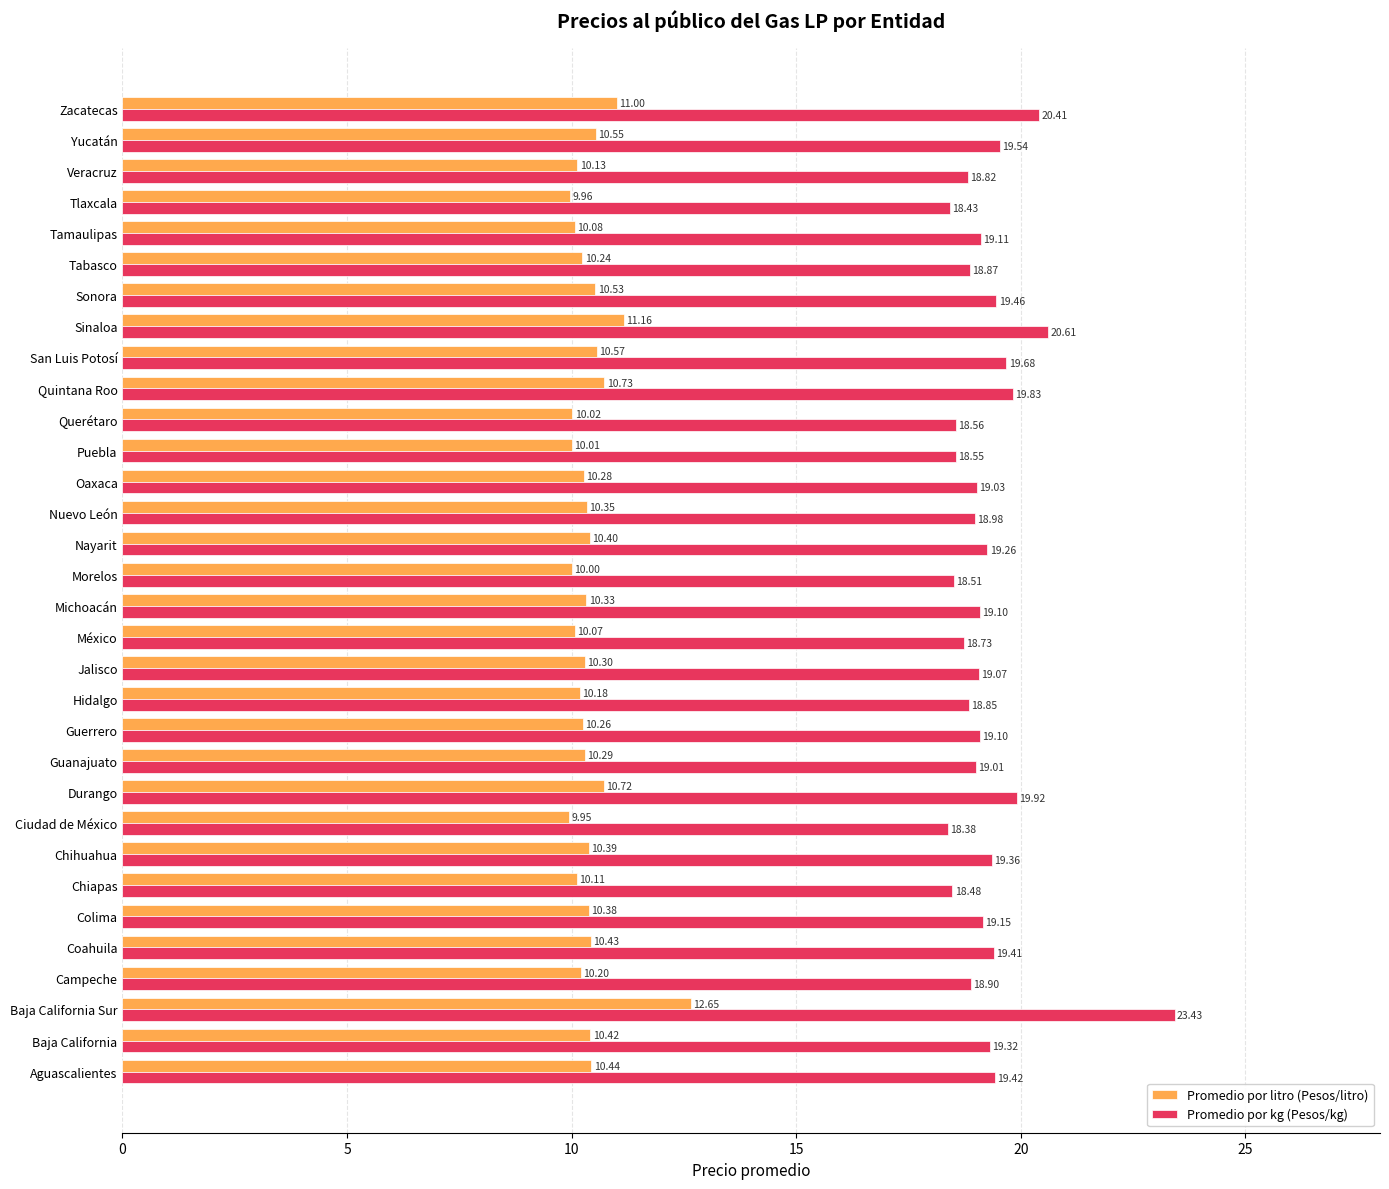

At how many categories does at least one series exceed 10?

32